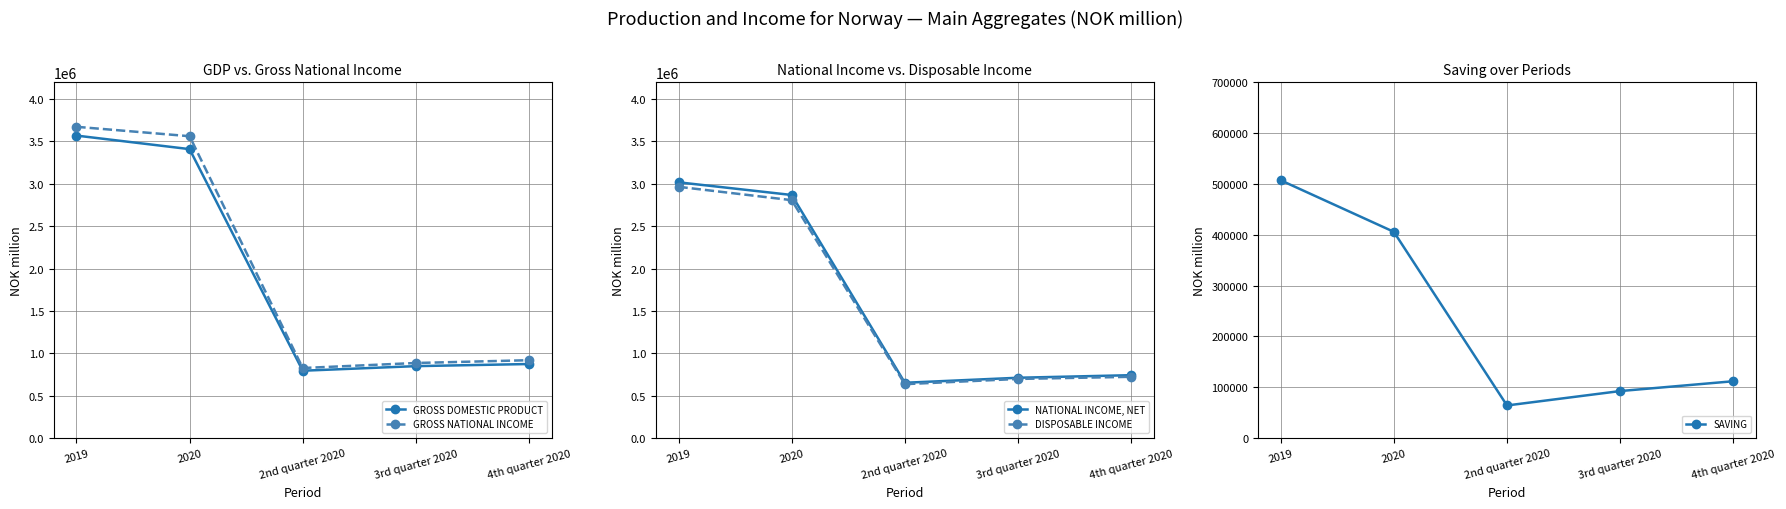

What is the average value of the NATIONAL INCOME, NET series?

1598970